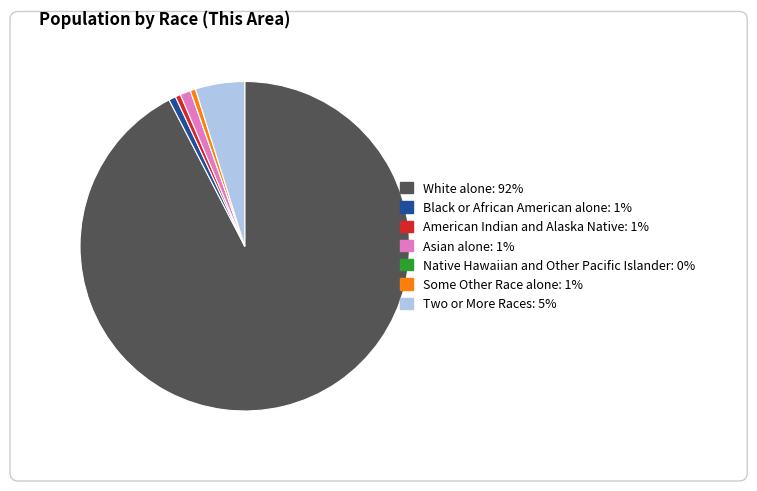

The Native Hawaiian and Other Pacific Islander slice represents 0% of the pie. True or false?

True